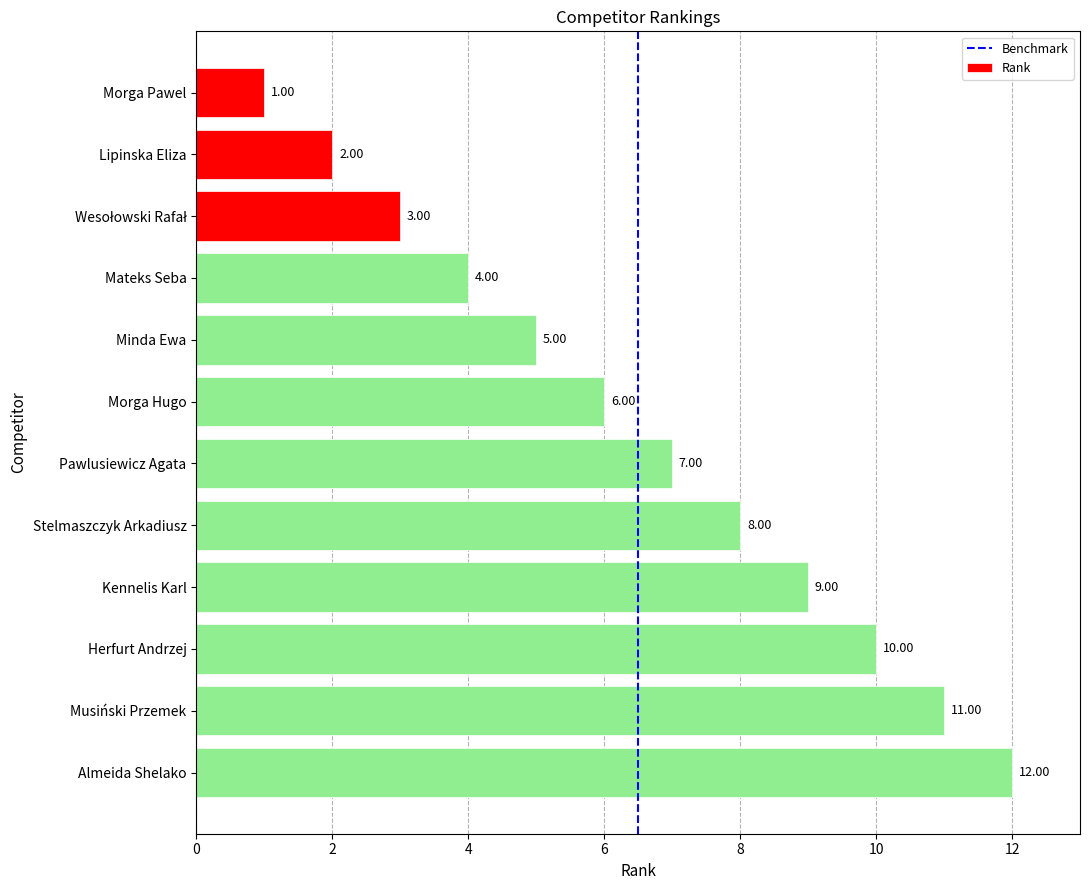

What is the difference between the values at Mateks Seba and Almeida Shelako?

8